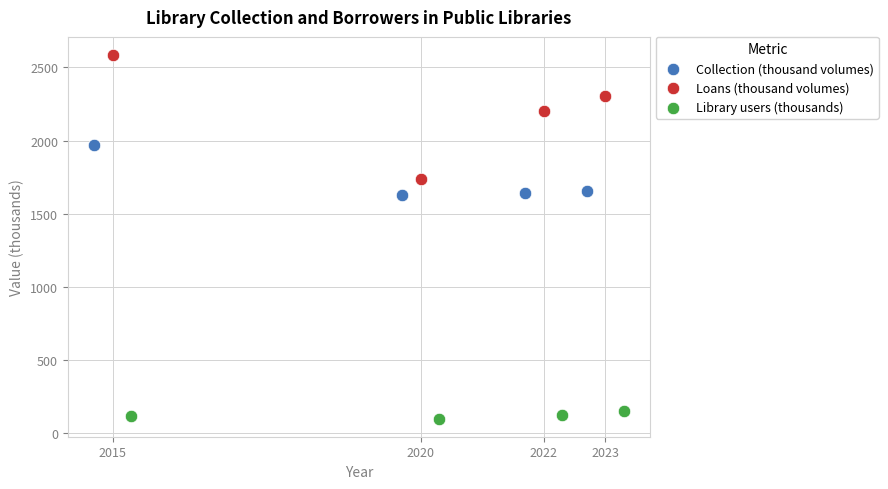

What are all the series names shown in the legend?

Collection (thousand volumes), Loans (thousand volumes), Library users (thousands)